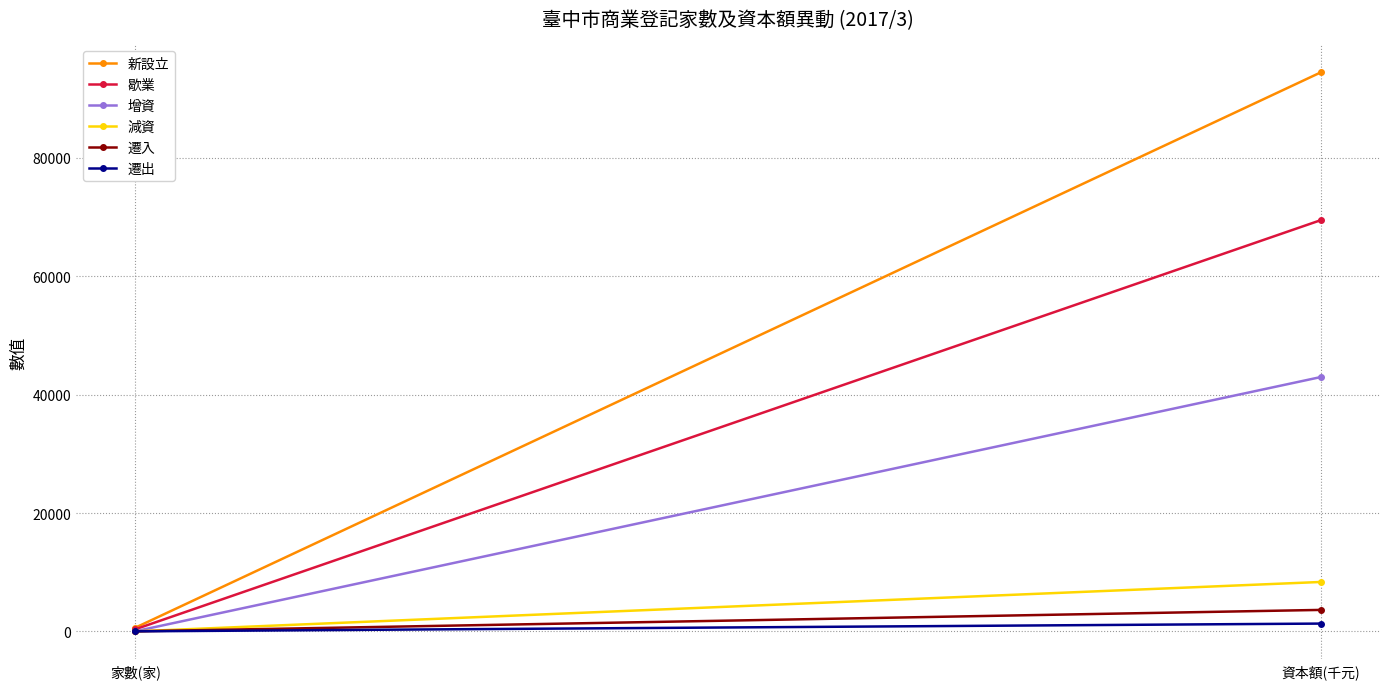

True or false: 遷出 has a value of 8 at 家數(家).

True